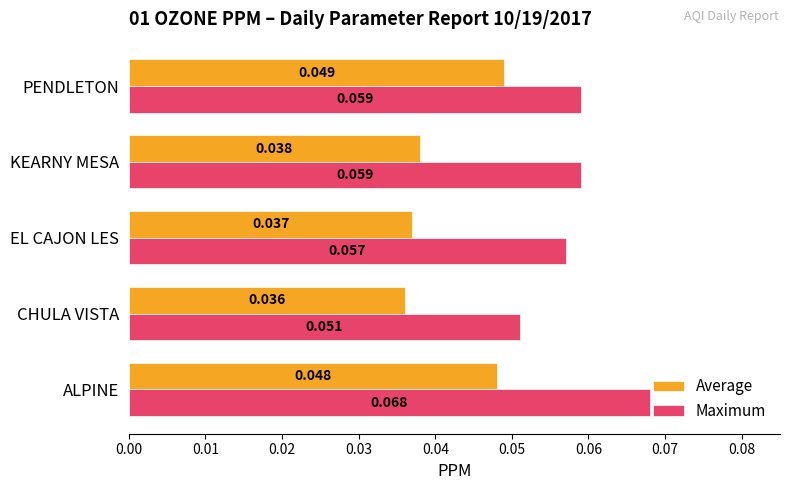

List the series in order of their overall mean, lowest first.

Average, Maximum